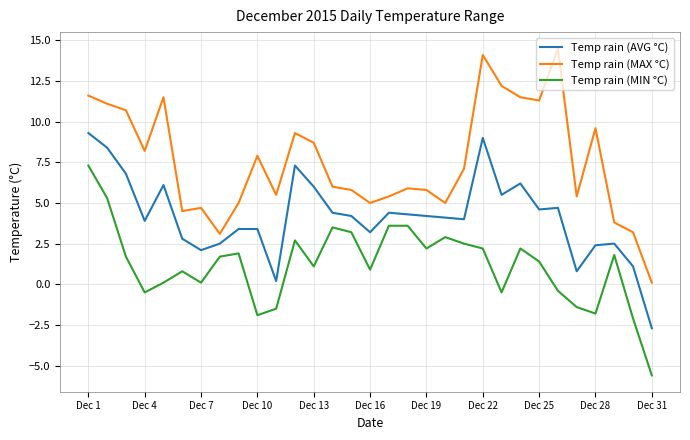

Rank the series by their average value, from lowest to highest.

Temp rain (MIN °C), Temp rain (AVG °C), Temp rain (MAX °C)